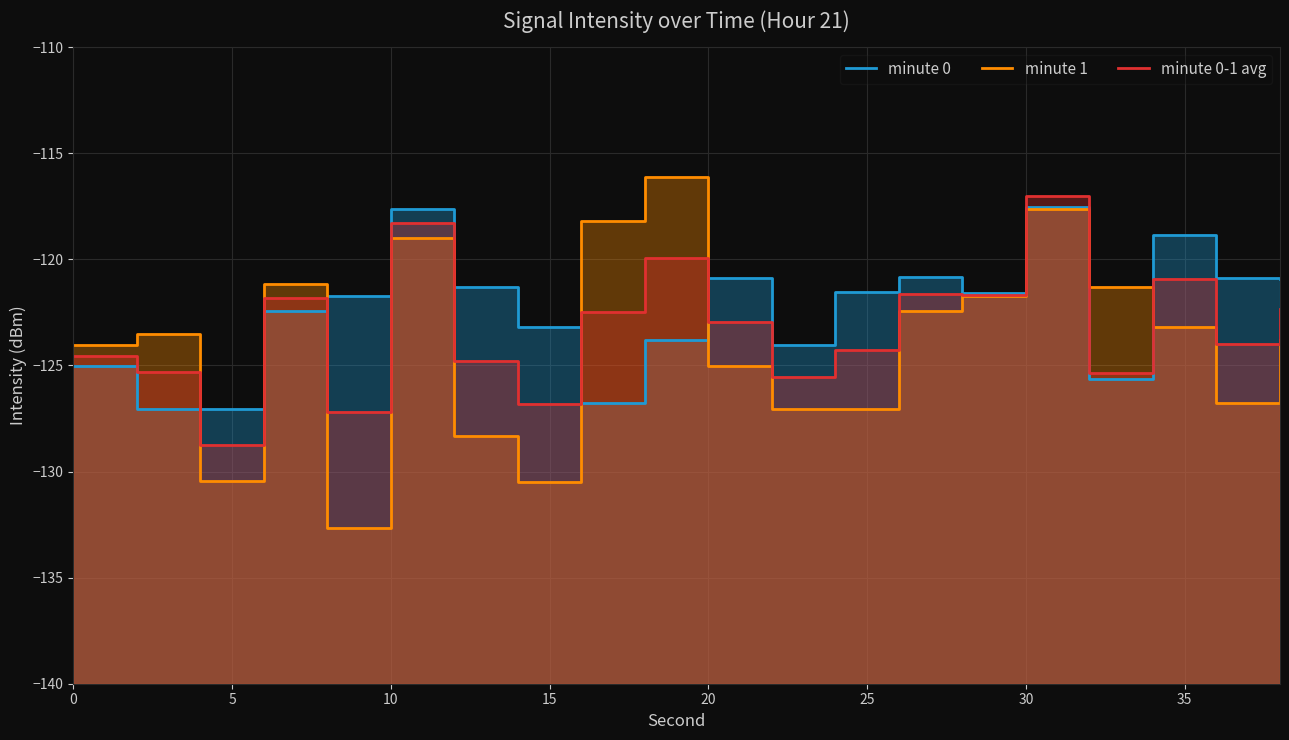

The minute 1 series shows -180.1 at 35. True or false?

False